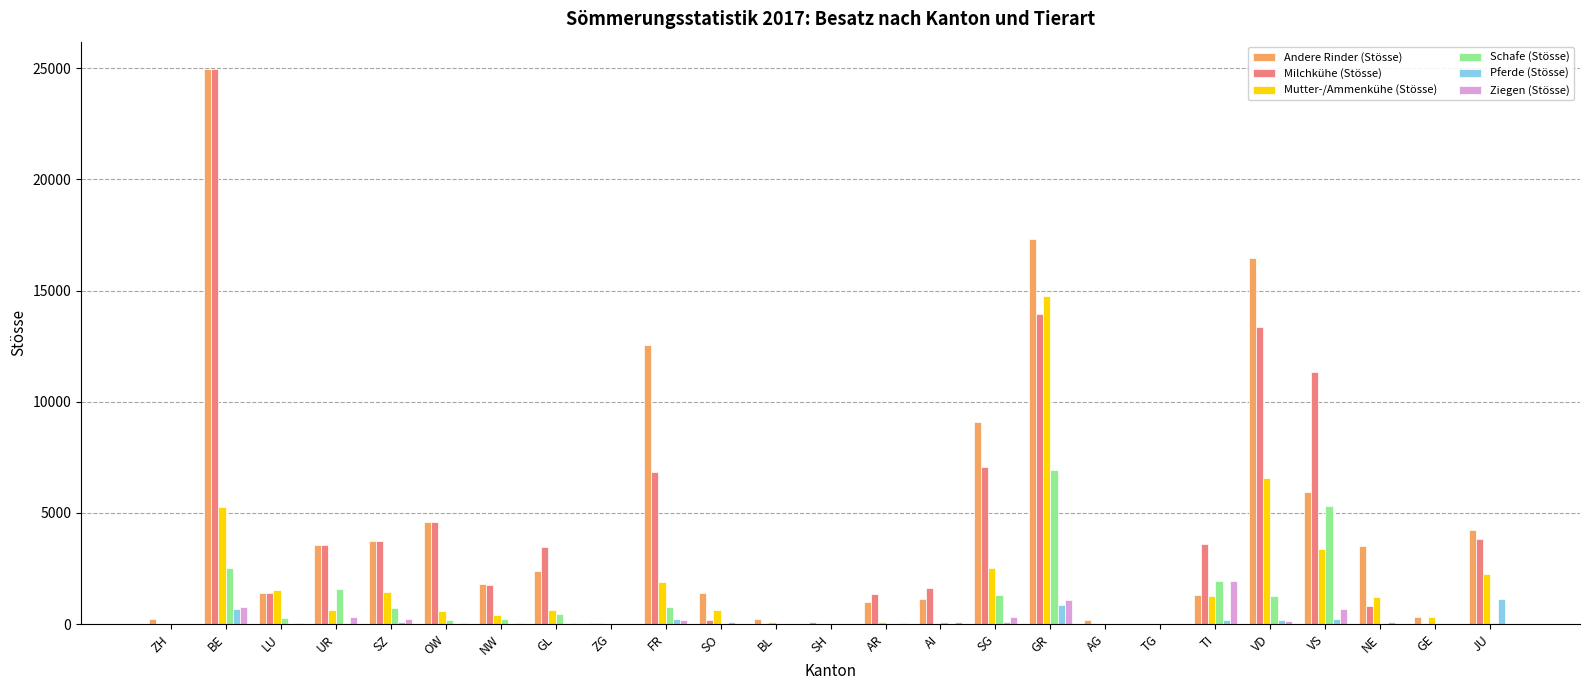

True or false: Andere Rinder (Stösse) has a value of 17321 at GR.

True